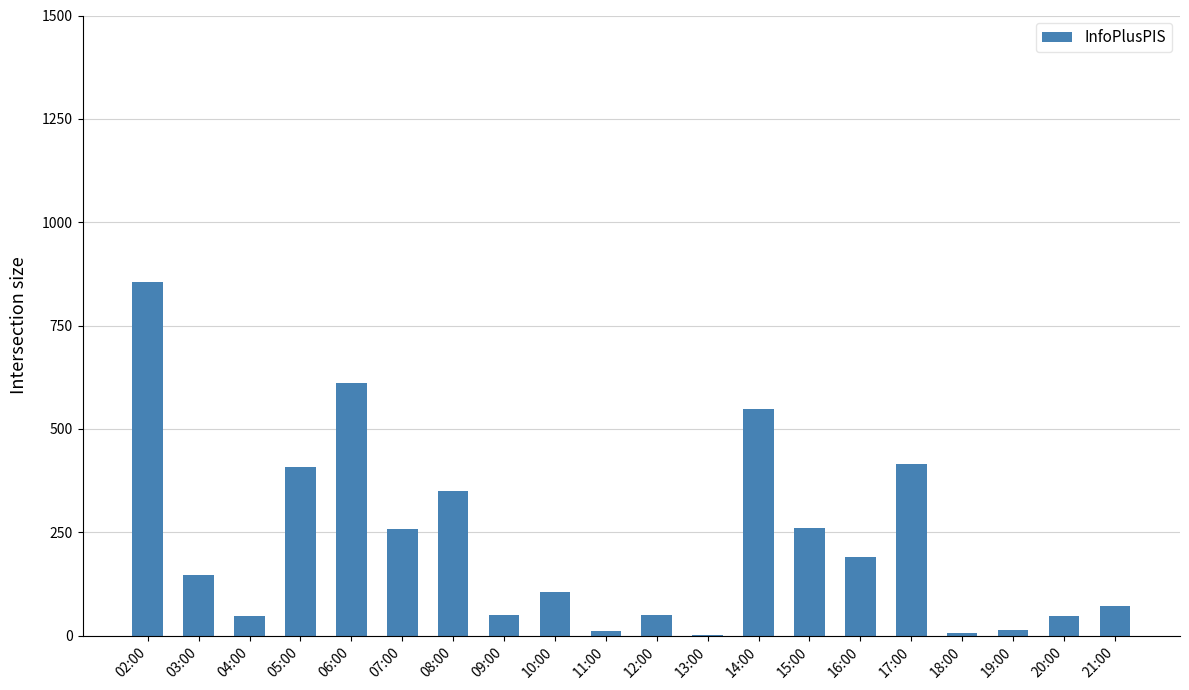

Is it true that the value at 02:00 is 1200?

False